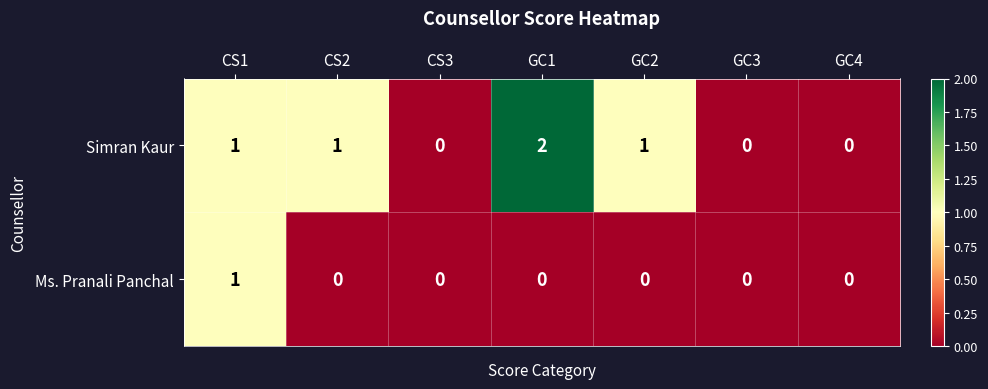

Reading left to right, what are all the values shown in this chart?

Simran Kaur: 1	1	0	2	1	0	0
Ms. Pranali Panchal: 1	0	0	0	0	0	0